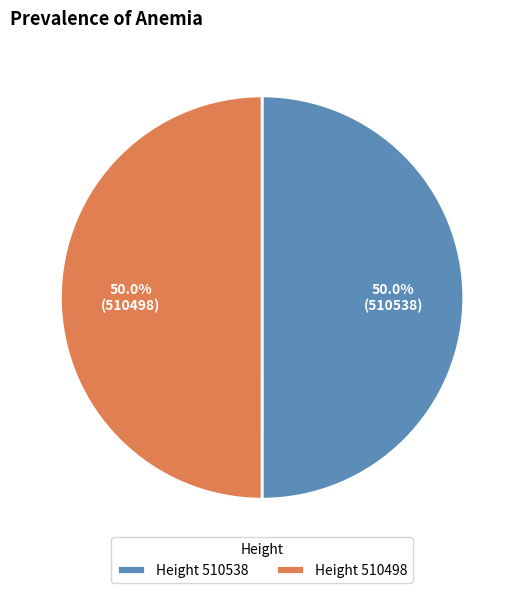

Approximately how many times larger is the value at Height 510498 compared to Height 510538?

1.0